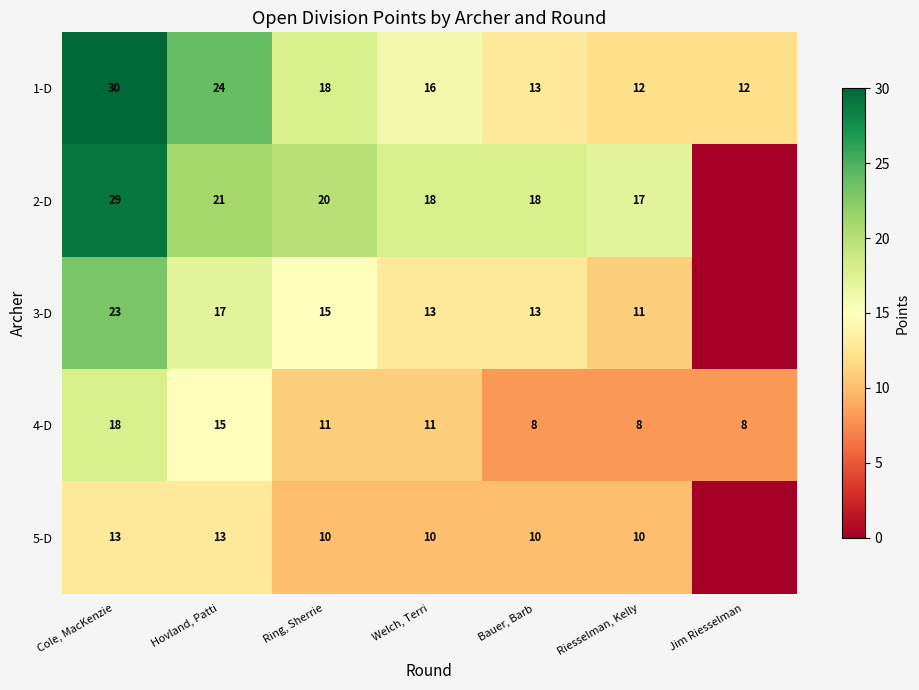

How many distinct data groups are displayed?

5